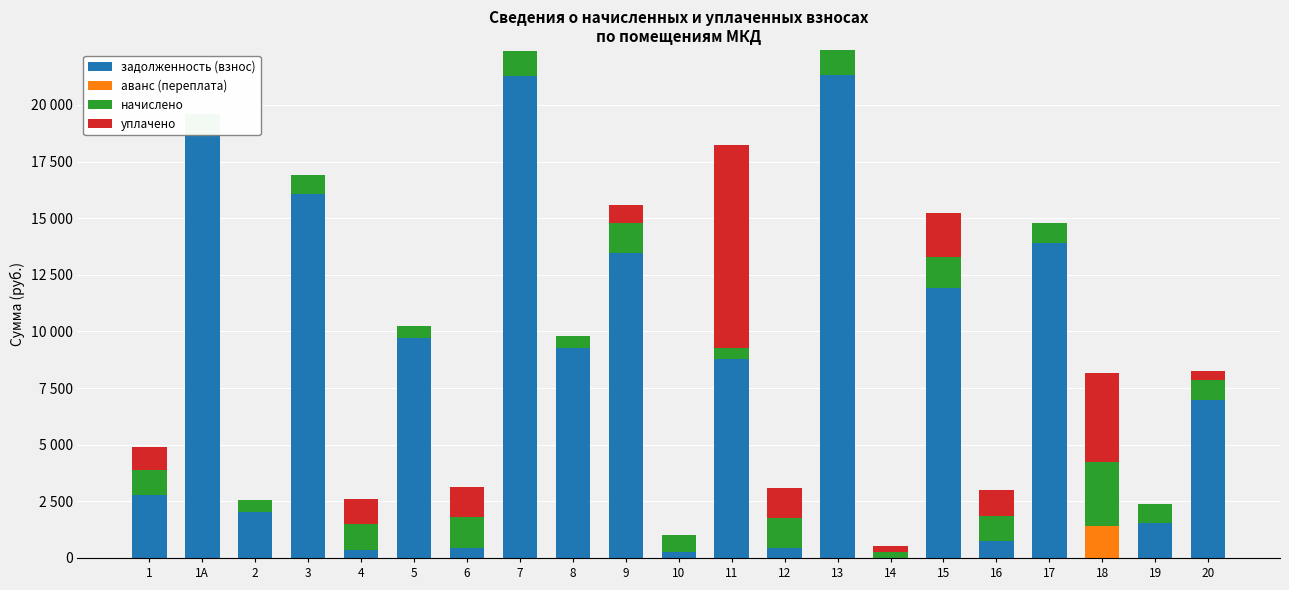

Reading left to right, list all the values displayed in this chart.

задолженность (взнос): 1=2788.1	1А=18613.3	2=2034.6	3=16047.1	4=371.3	5=9712.7	6=449.6	7=21277.1	8=9275.3	9=13445.5	10=255.2	11=8779.8	12=440.5	13=21309.5	14=0.0	15=11935.0	16=747.5	17=13898.4	18=0.0	19=1526.6	20=6980.4
аванс (переплата): 1=0.0	1А=0.0	2=0.0	3=0.0	4=0.0	5=0.0	6=0.0	7=0.0	8=0.0	9=0.0	10=0.0	11=0.0	12=0.0	13=0.0	14=0.0	15=0.0	16=0.0	17=0.0	18=1394.6	19=0.0	20=0.0
начислено: 1=1114.2	1А=974.7	2=508.6	3=840.3	4=1114.2	5=508.6	6=1350.6	7=1114.2	8=506.9	9=1350.6	10=765.4	11=508.6	12=1321.7	13=1115.8	14=255.2	15=1331.9	16=1122.7	17=869.2	18=2827.1	19=850.5	20=869.2
уплачено: 1=1000.0	1А=0.0	2=0.0	3=0.0	4=1114.8	5=0.0	6=1349.6	7=0.0	8=0.0	9=775.0	10=0.0	11=8949.3	12=1322.0	13=0.0	14=255.1	15=1980.0	16=1123.0	17=0.0	18=3960.0	19=0.0	20=397.0